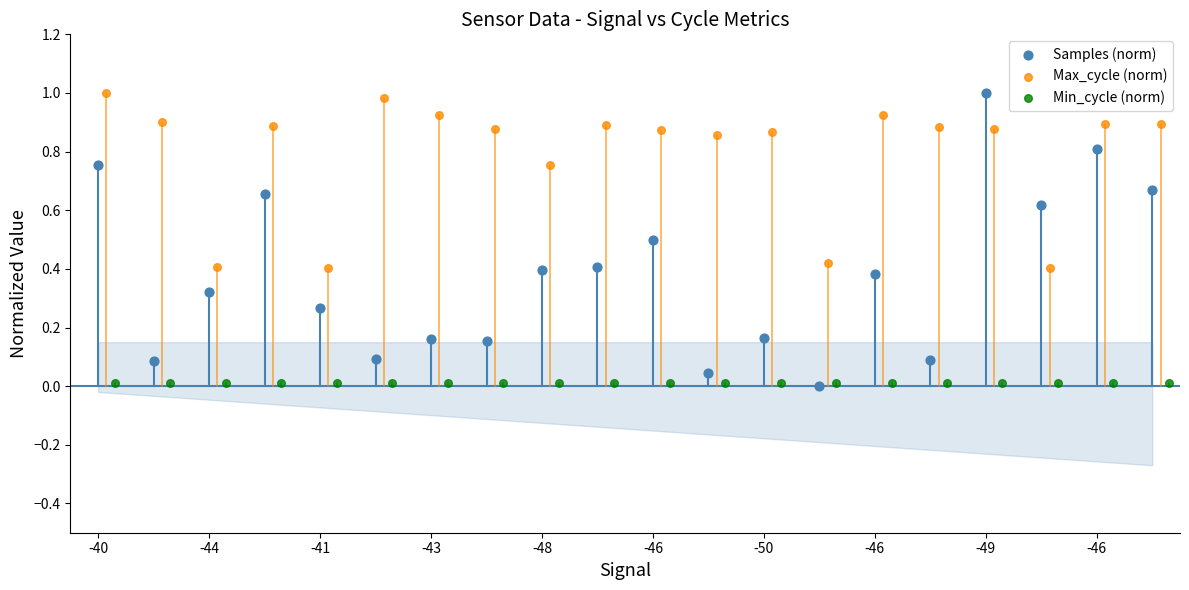

Which series reaches the maximum Y coordinate?

Samples (norm)